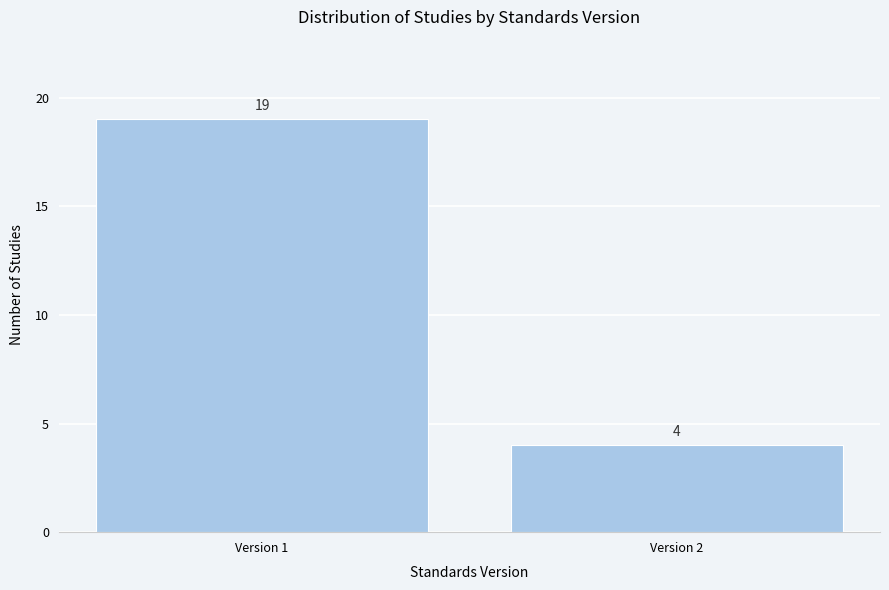

Reading left to right, transcribe all the data shown in this chart.

19	4